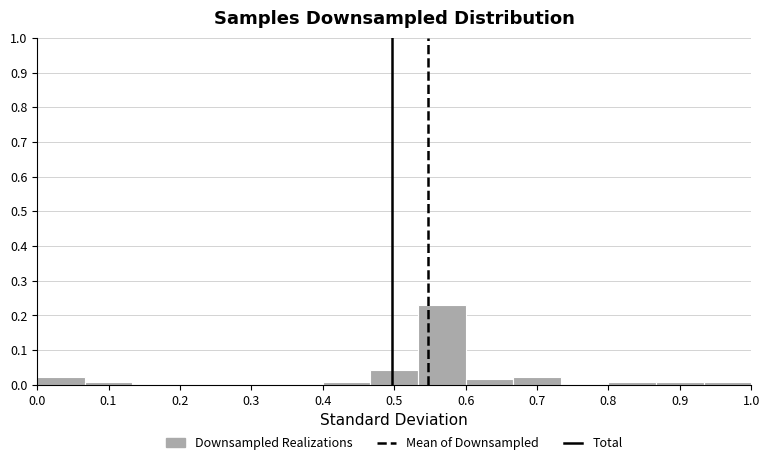

How tall is the bar that spans 0.53 to 0.60 on the x-axis? Neither the bar edges nor the heights are printed on the chart, so give them approximately, as read against the axes.

0.23